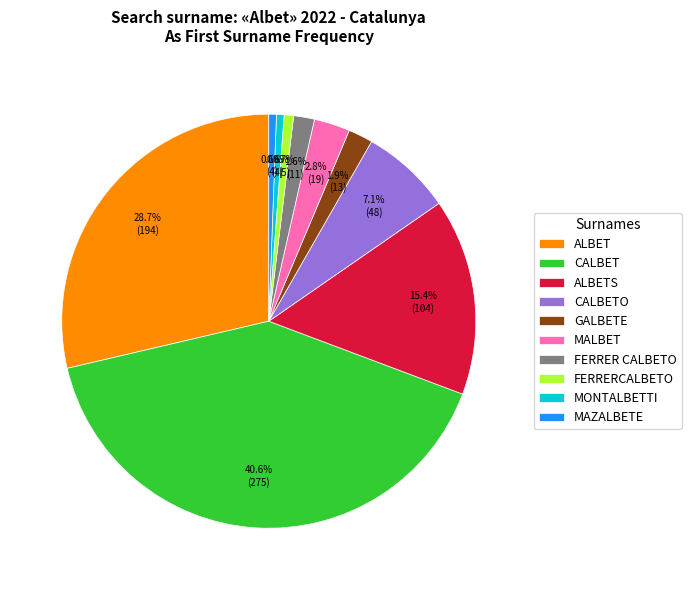

To the nearest percent, what is the difference between the CALBET and CALBETO slice percentages?

34%